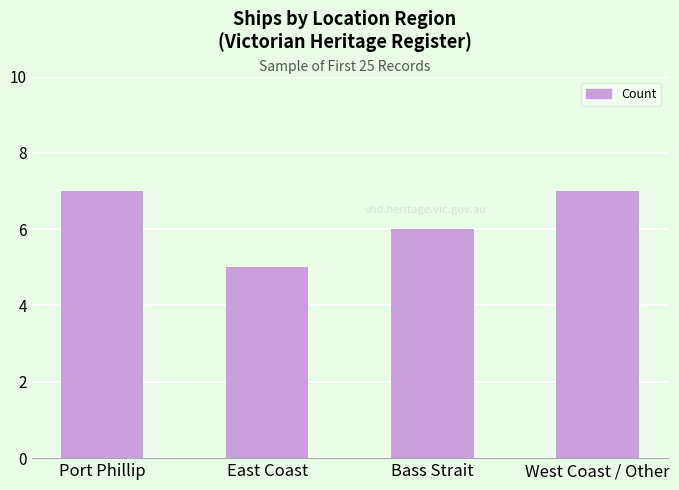

Count the values in the range 6 to 7.

3